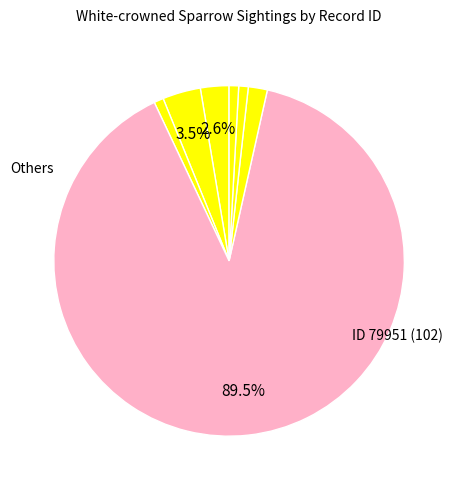

How many slices are in this pie chart?

7